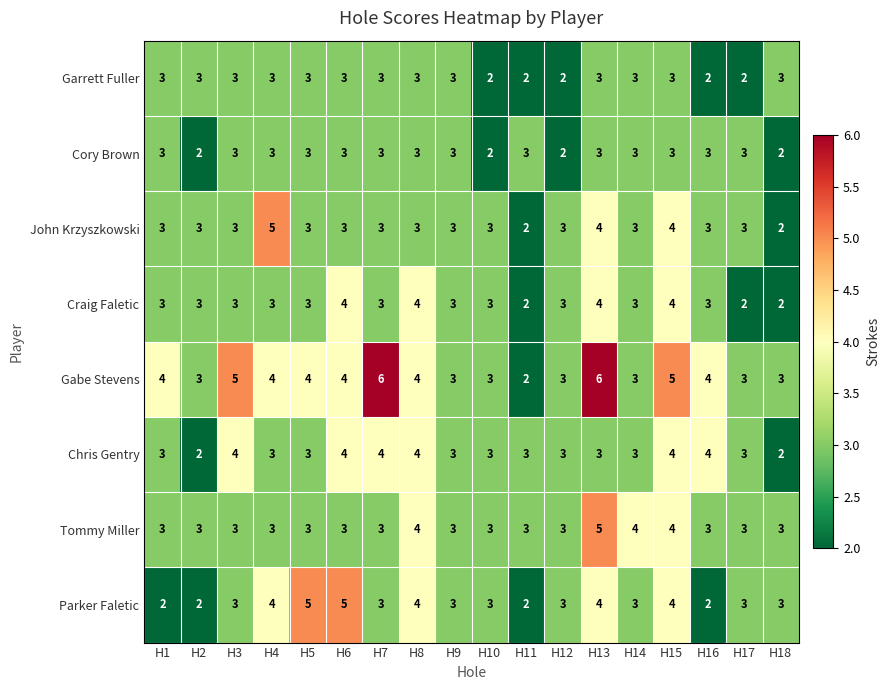

Count the Chris Gentry values in the range 3 to 4.

16